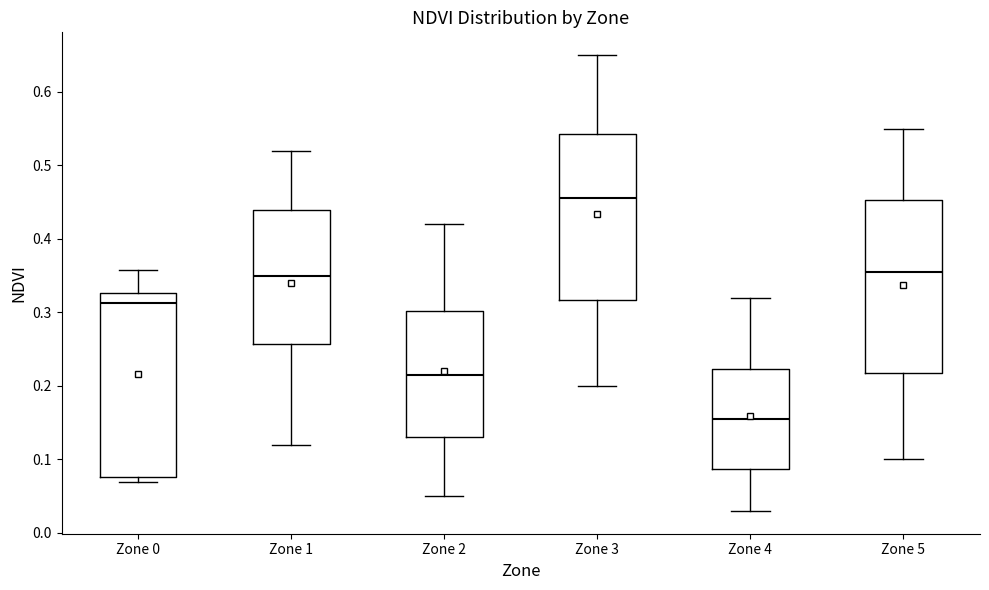

Reading left to right, read every box against the y-axis: the position of its median line, the range the box covers, and the ends of its whiskers. The values are not printed on the chart, so give them approximately, as read against the axis.

Zone 0: median 0.31, box 0.08 to 0.33, whiskers 0.07 to 0.36
Zone 1: median 0.35, box 0.26 to 0.44, whiskers 0.12 to 0.52
Zone 2: median 0.22, box 0.13 to 0.30, whiskers 0.05 to 0.42
Zone 3: median 0.46, box 0.32 to 0.54, whiskers 0.20 to 0.65
Zone 4: median 0.16, box 0.09 to 0.22, whiskers 0.03 to 0.32
Zone 5: median 0.36, box 0.22 to 0.45, whiskers 0.10 to 0.55